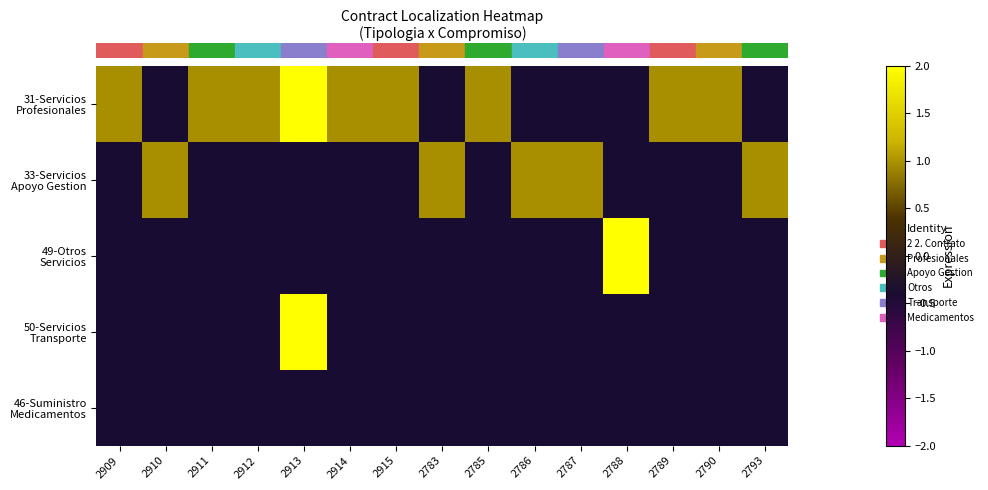

What is the total value across all series at 2793?

-0.6